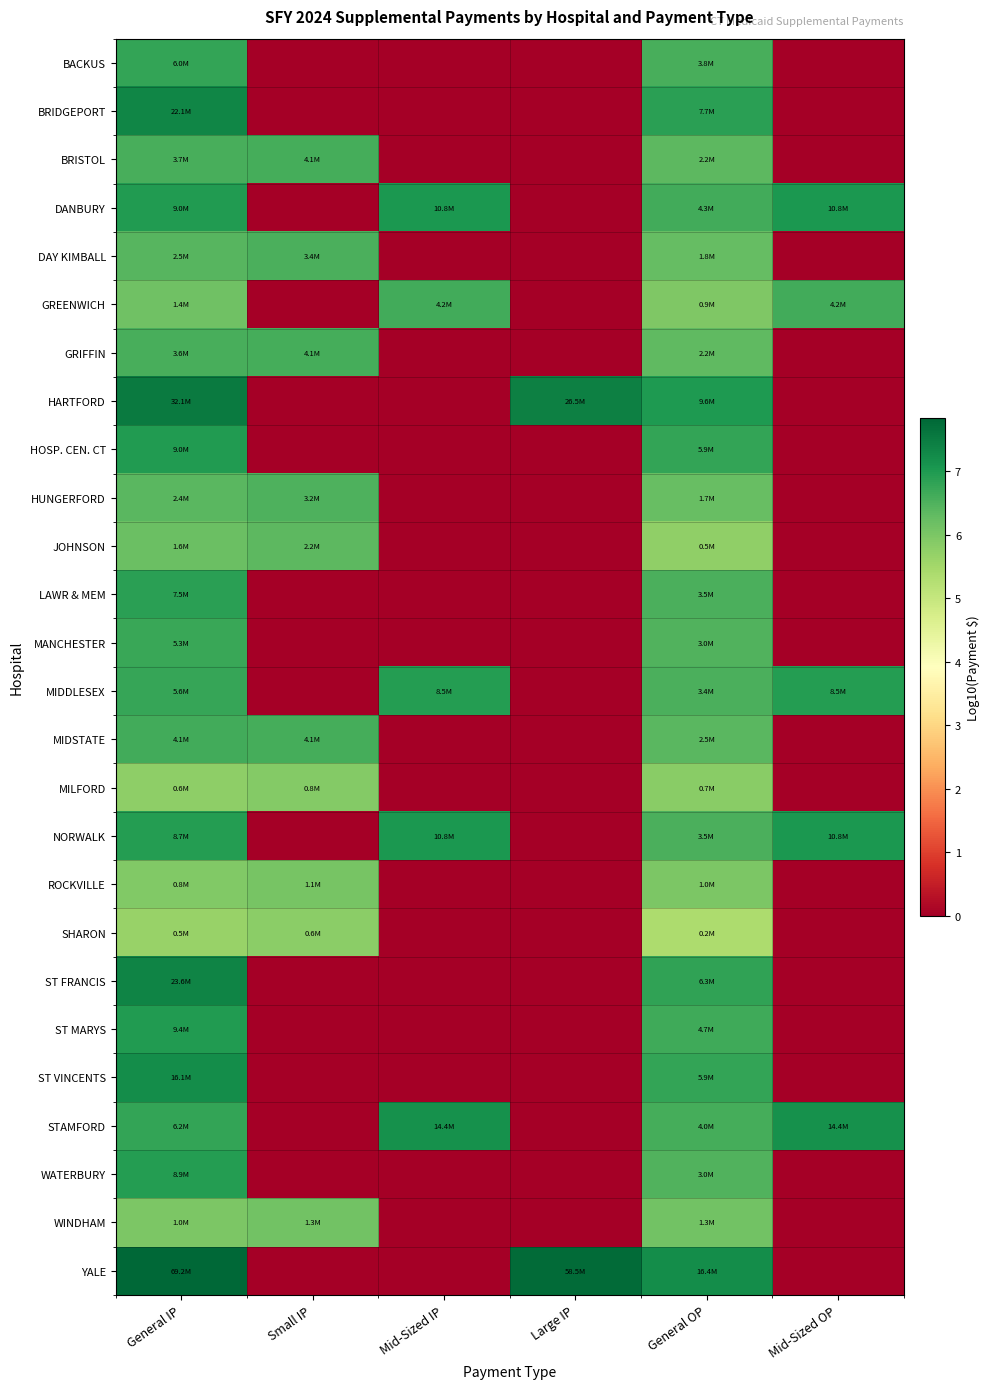

What is the spread (max minus min) of values at Mid-Sized IP?

7.2